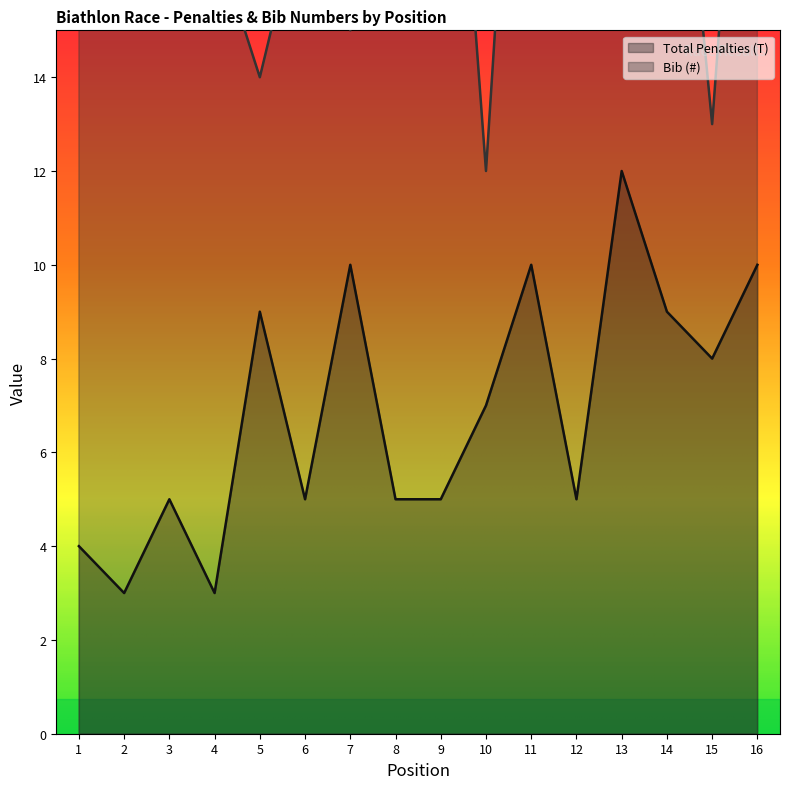

At which category is the sum across all series the highest?

11